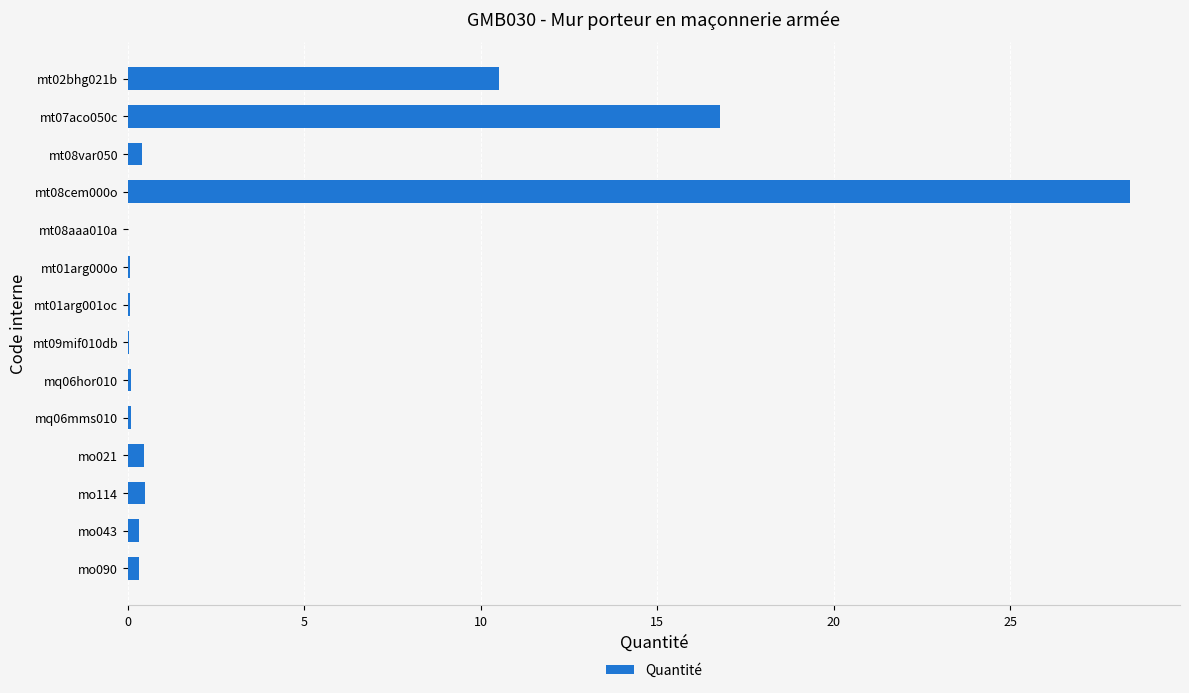

At which category does the chart reach its peak across all series?

mt08cem000o